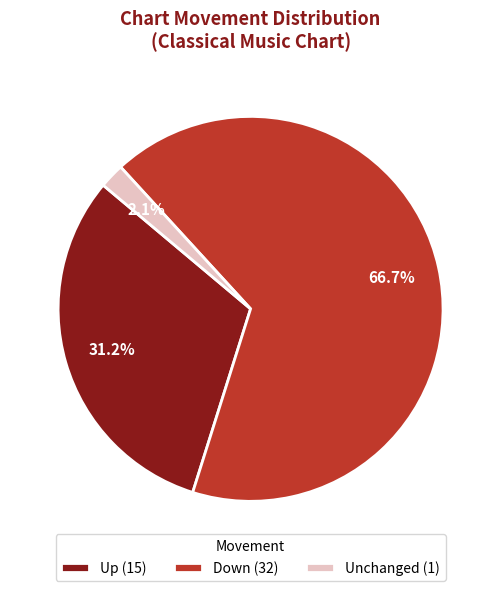

Which category accounts for the majority?

Down (32)